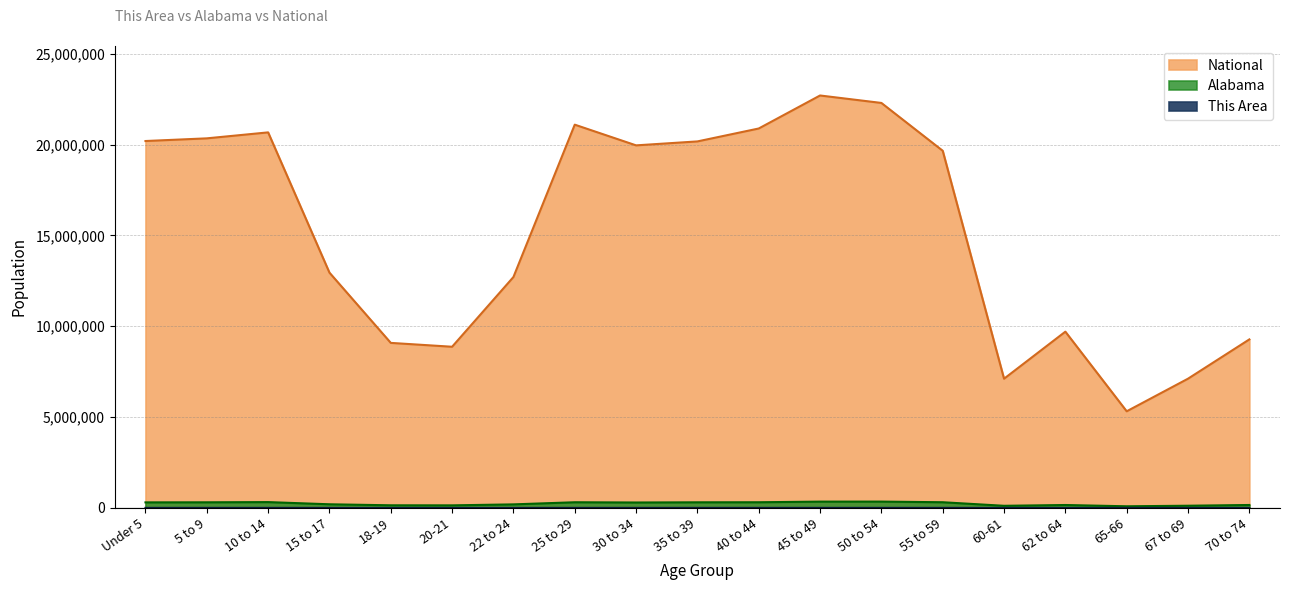

Rank the series by their maximum value, from lowest to highest.

This Area, Alabama, National